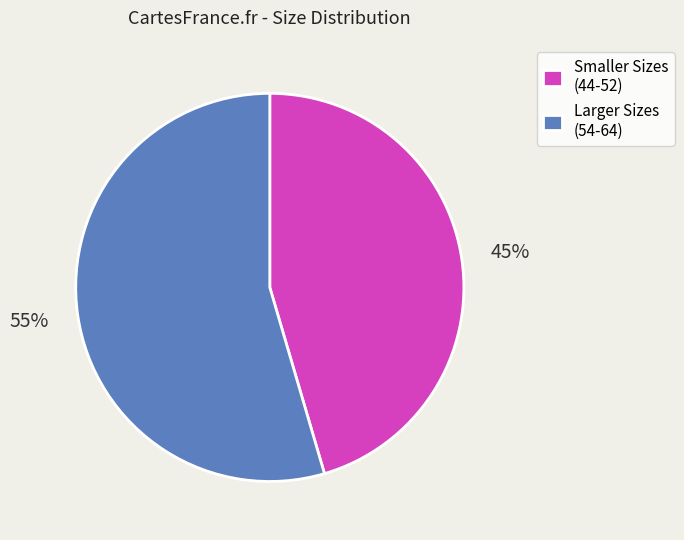

Is there any slice that represents more than half of the pie?

Yes